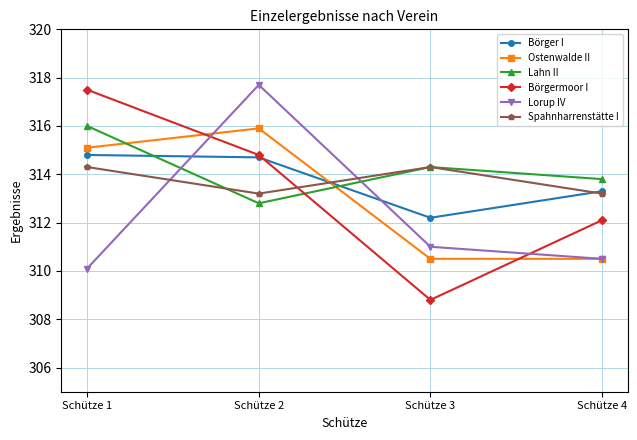

Which series changed the most between Schütze 2 and Schütze 4?

Lorup IV